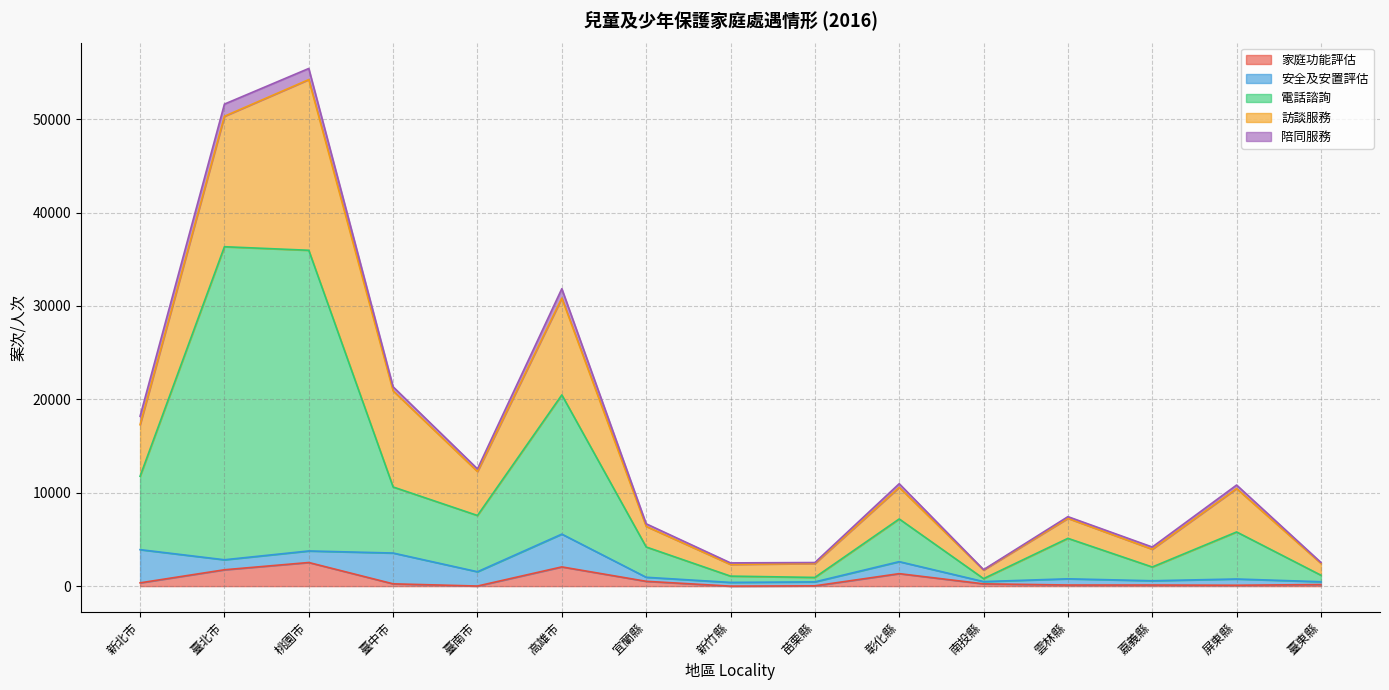

True or false: 安全及安置評估 and 訪談服務 cross at least once.

False